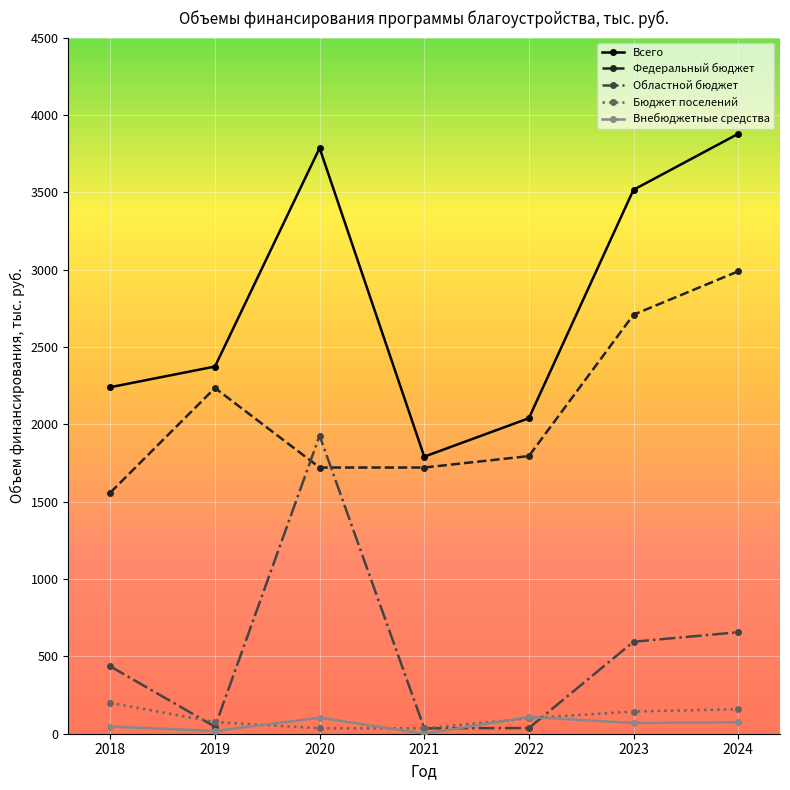

At which category does Федеральный бюджет reach its first local peak?

2019